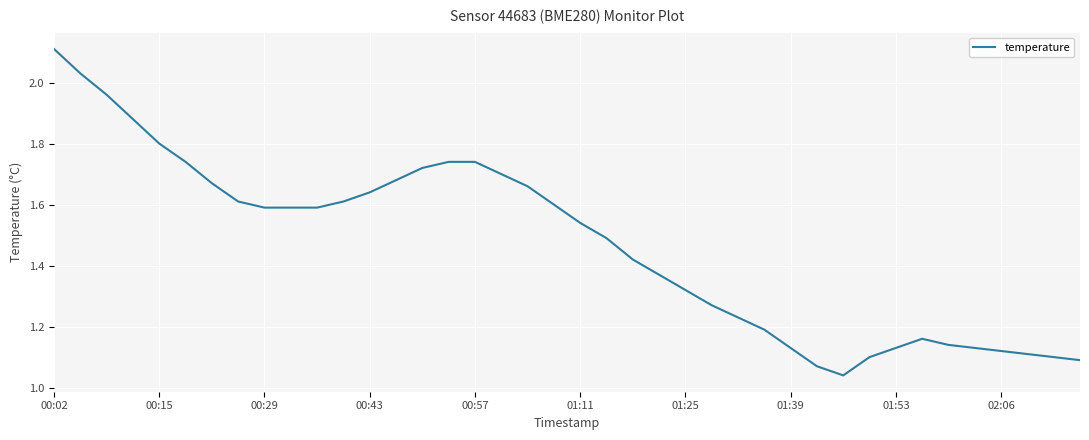

What is the maximum value shown in the chart?

2.1